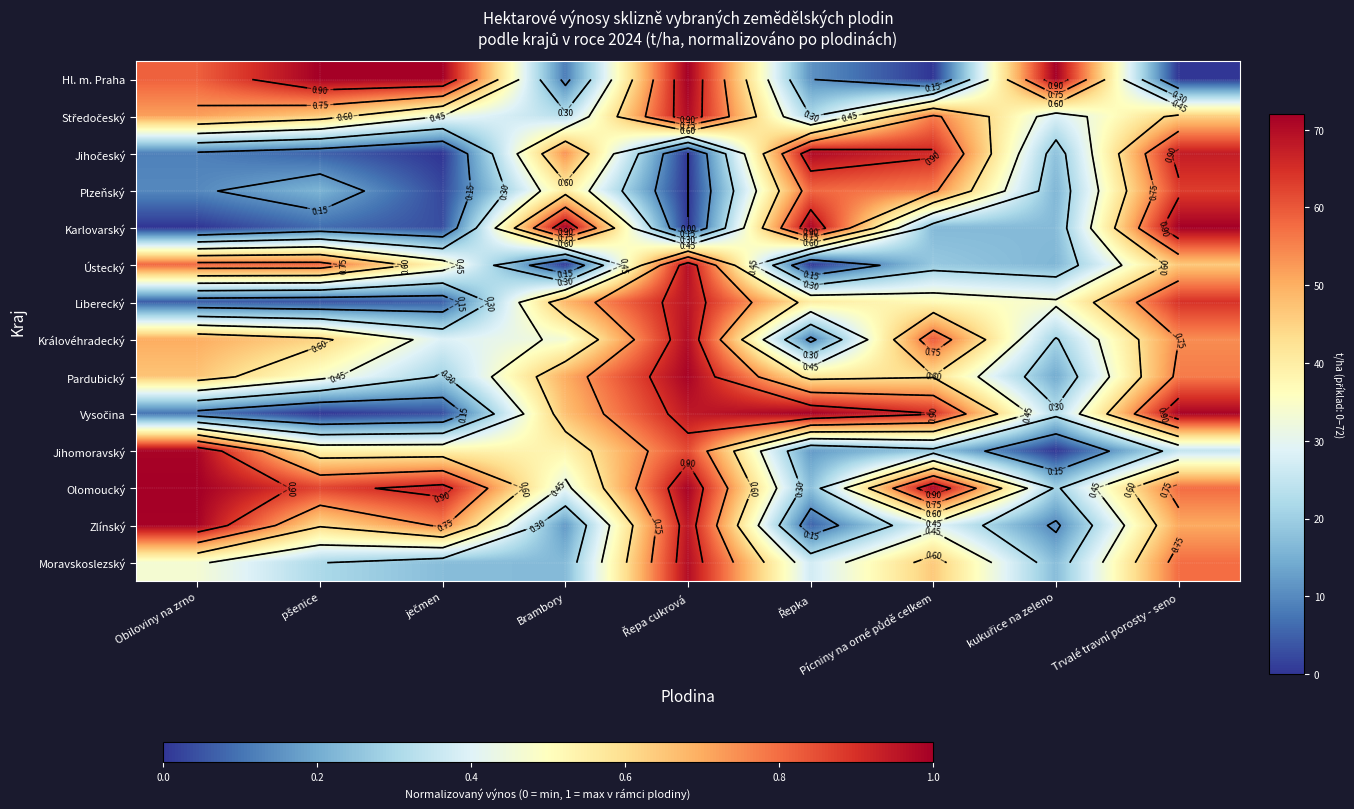

What is the difference between the highest and lowest values at Brambory?

1.0